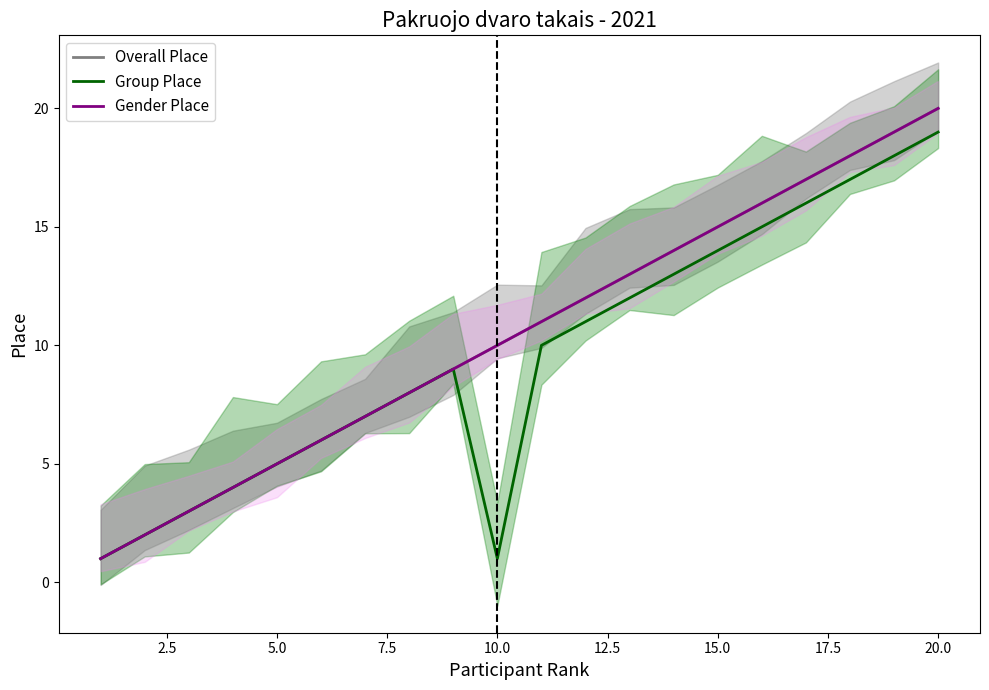

Reading left to right, extract all data points from this chart.

Overall Place: 1	2	3	4	5	6	7	8	9	10	11	12	13	14	15	16	17	18	19	20
Group Place: 1	2	3	4	5	6	7	8	9	1	10	11	12	13	14	15	16	17	18	19
Gender Place: 1	2	3	4	5	6	7	8	9	10	11	12	13	14	15	16	17	18	19	20